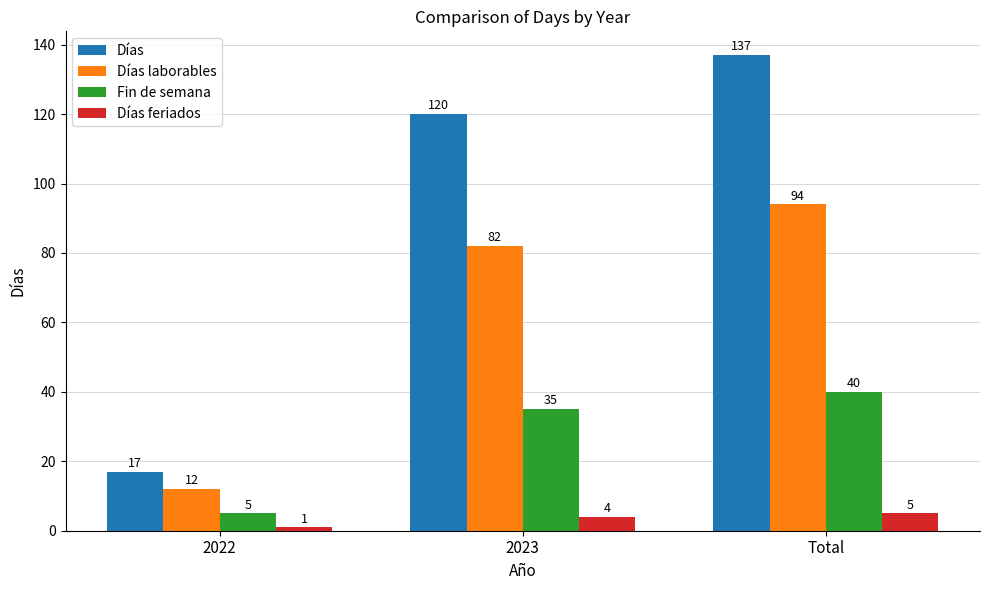

Reading left to right, list all the values displayed in this chart.

Días: 2022=17	2023=120	Total=137
Días laborables: 2022=12	2023=82	Total=94
Fin de semana: 2022=5	2023=35	Total=40
Días feriados: 2022=1	2023=4	Total=5